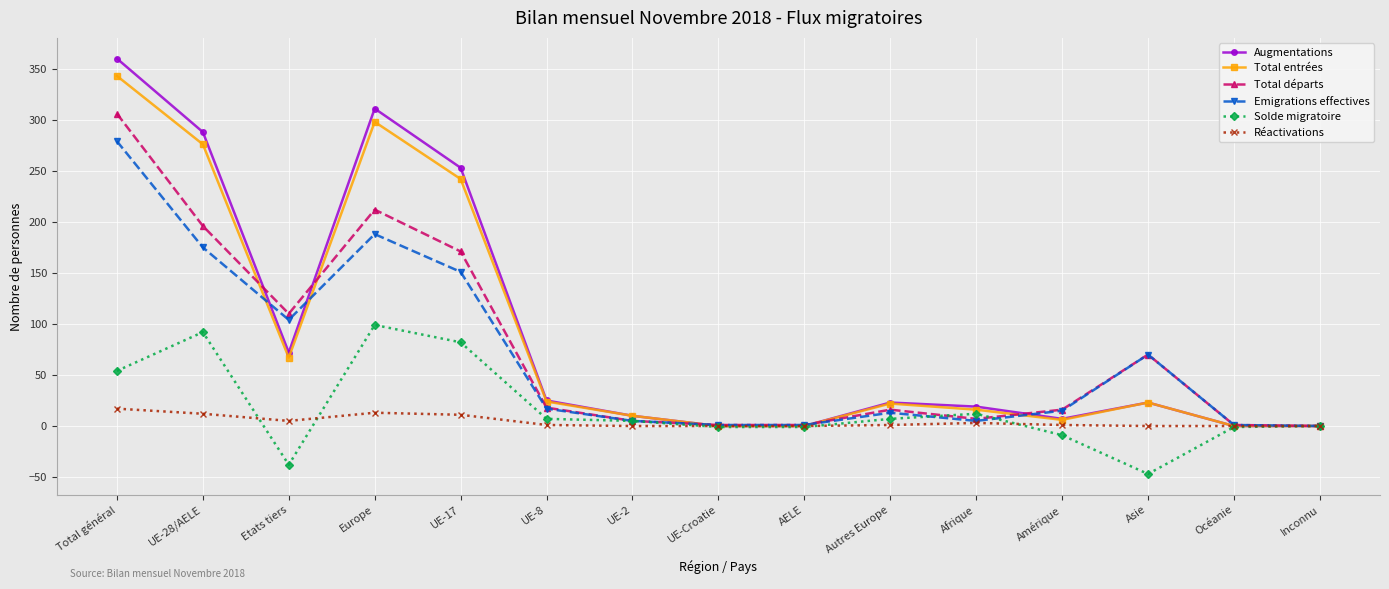

What are all the series names shown in the legend?

Augmentations, Total entrées, Total départs, Emigrations effectives, Solde migratoire, Réactivations